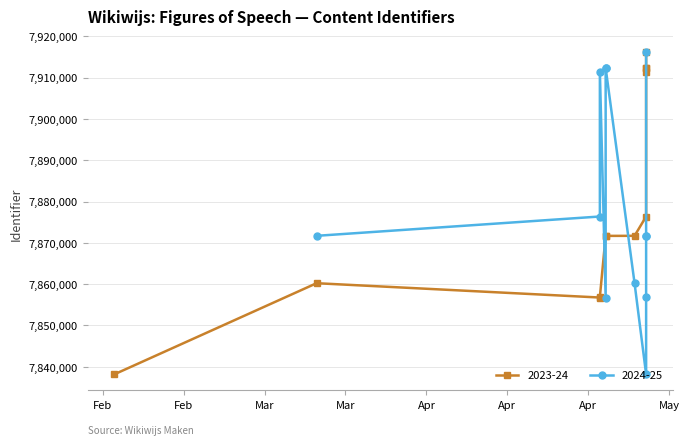

Is this an area chart (filled region under the line)?

No